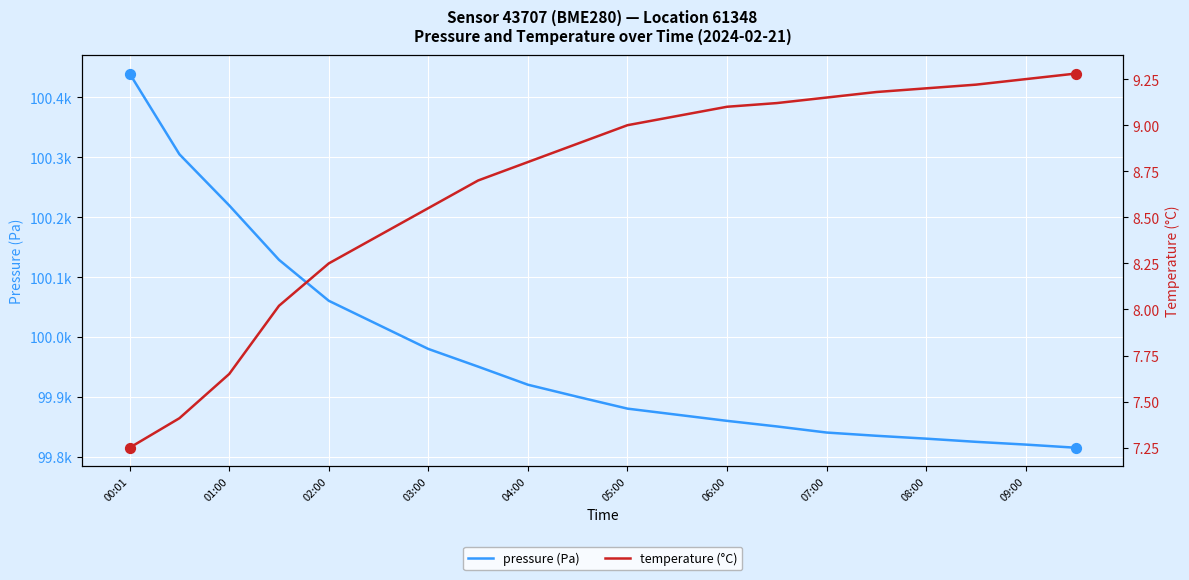

Which series contains the lowest Y value?

temperature (°C)